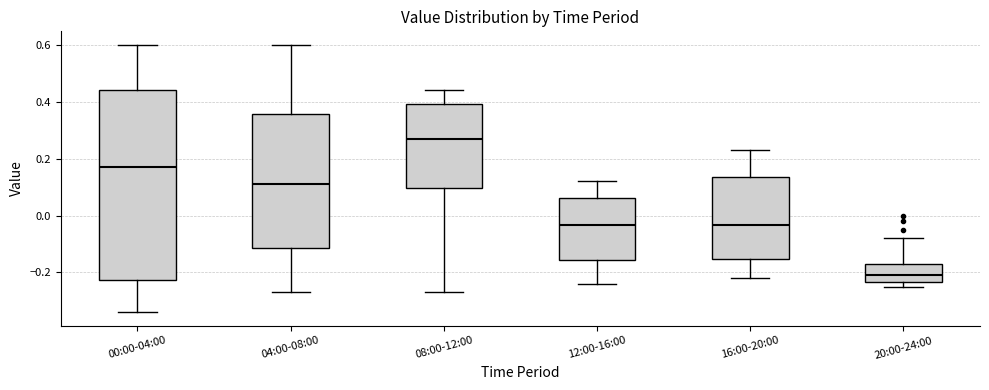

Which box's median line is the lowest?

20:00-24:00